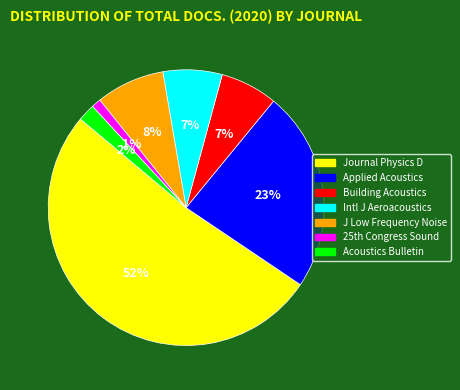

How many slices are in this pie chart?

7